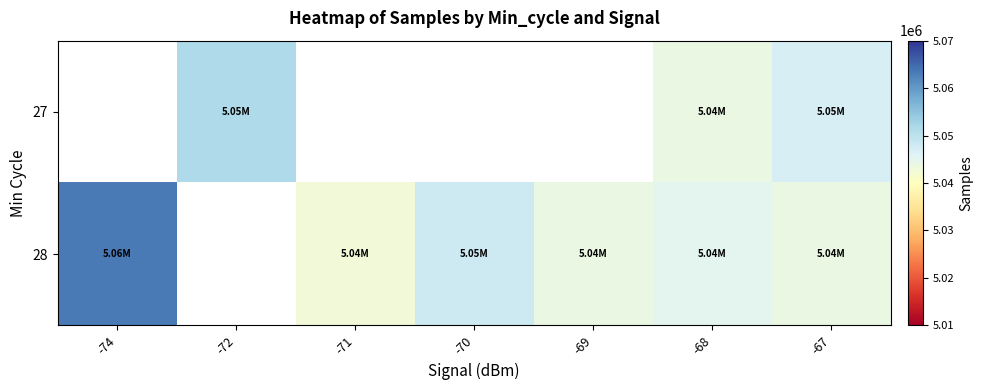

Which series has the widest spread of values?

28